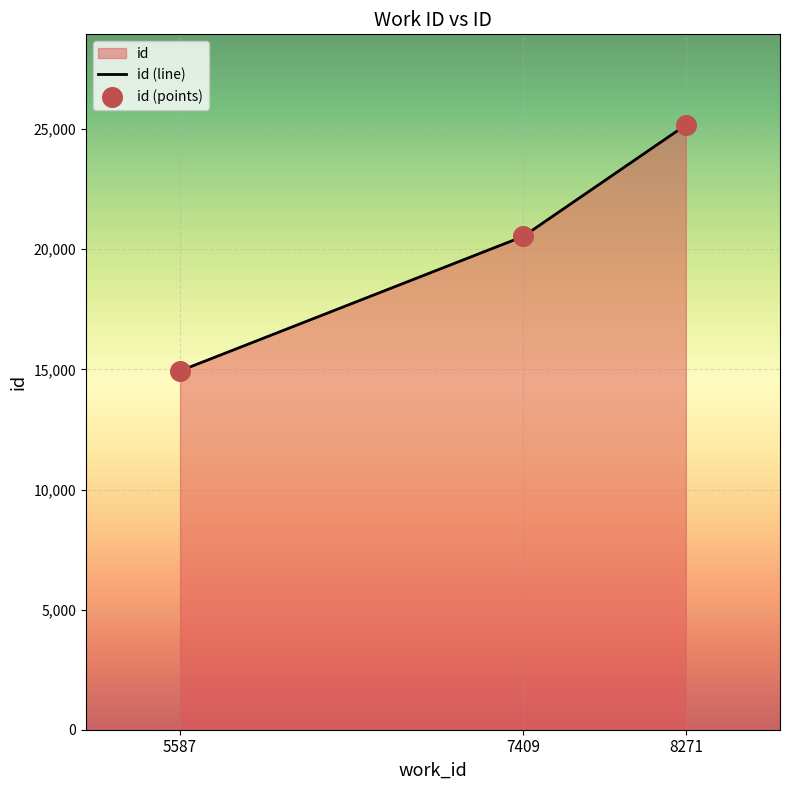

Which series reaches the maximum Y coordinate?

id (line)